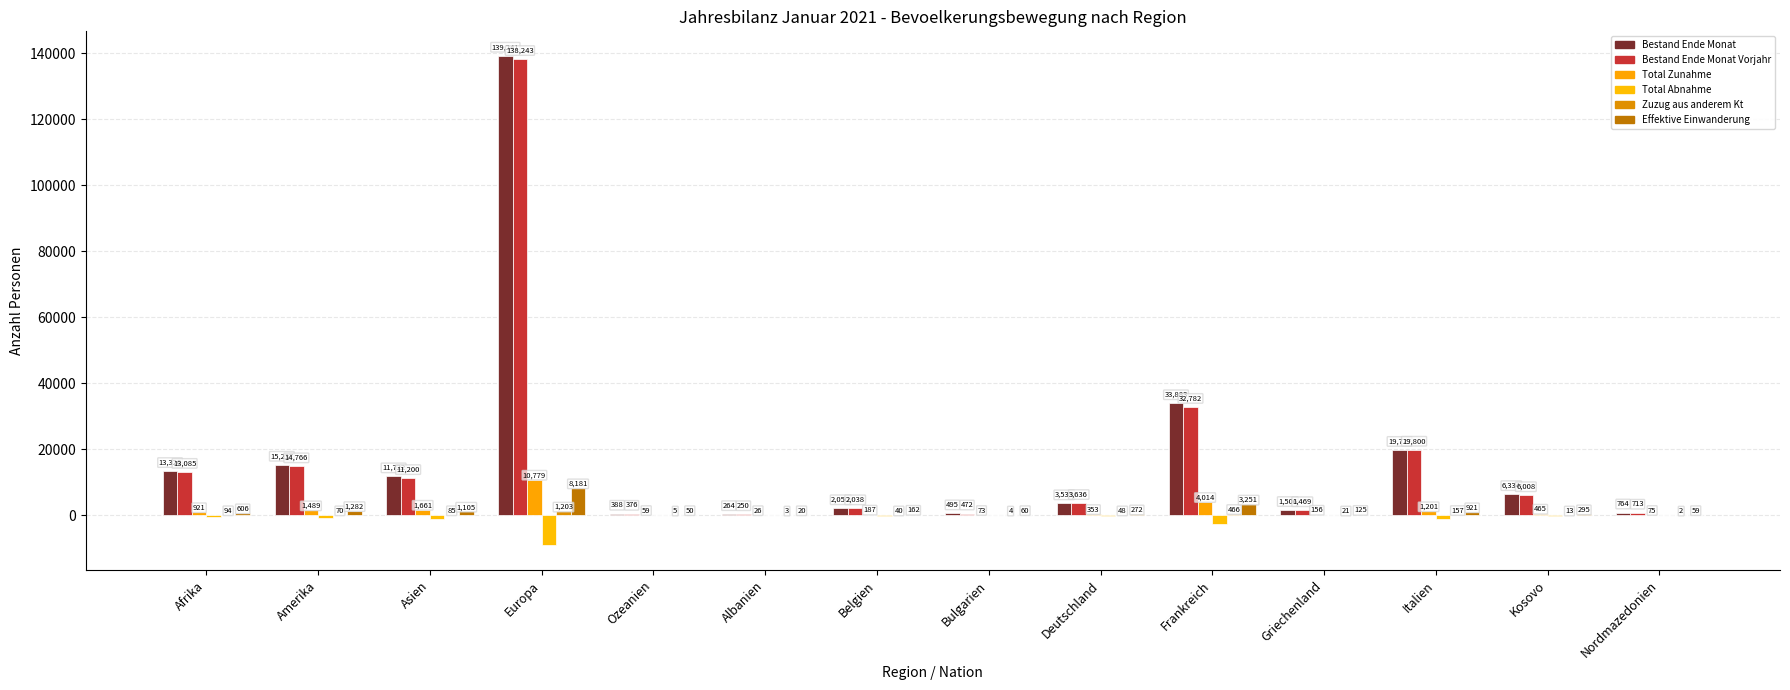

True or false: Bestand Ende Monat has a value of 1828 at Kosovo.

False